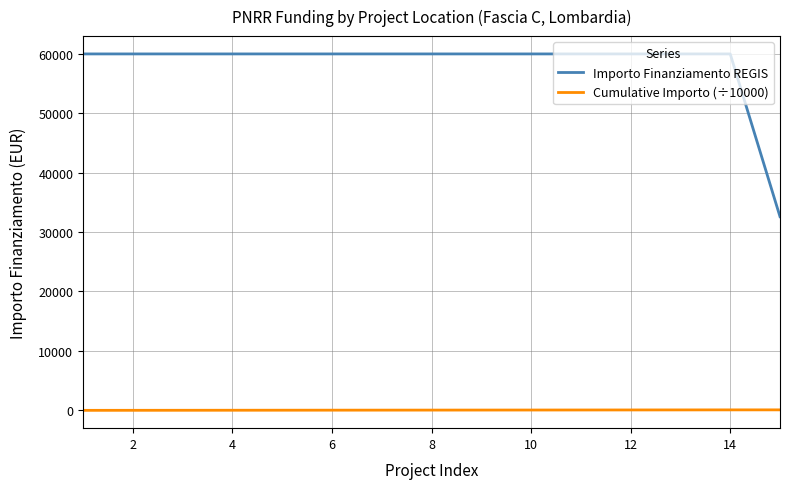

Which series has the largest total across all categories?

Importo Finanziamento REGIS